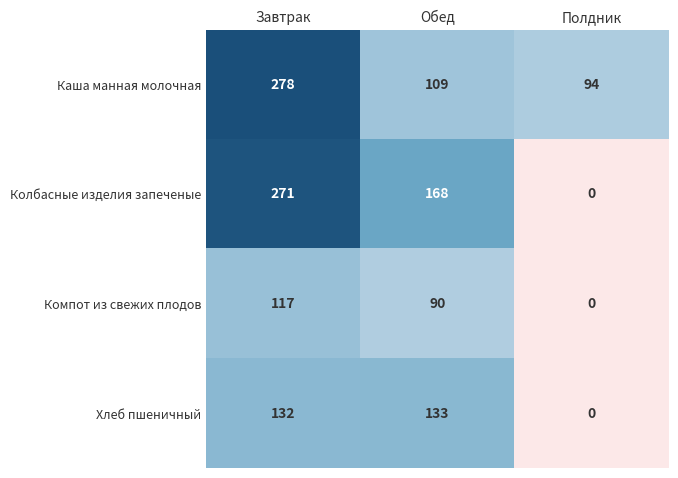

At which category does the chart reach its peak across all series?

Завтрак